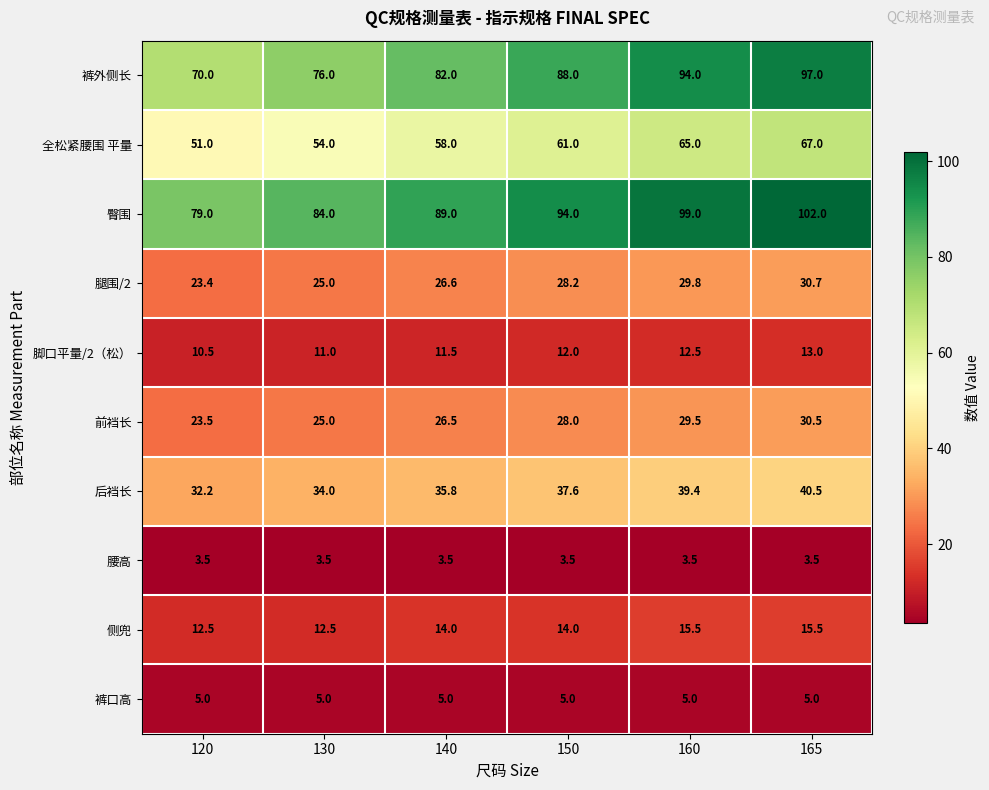

What is the spread (max minus min) of values at 150?

90.5